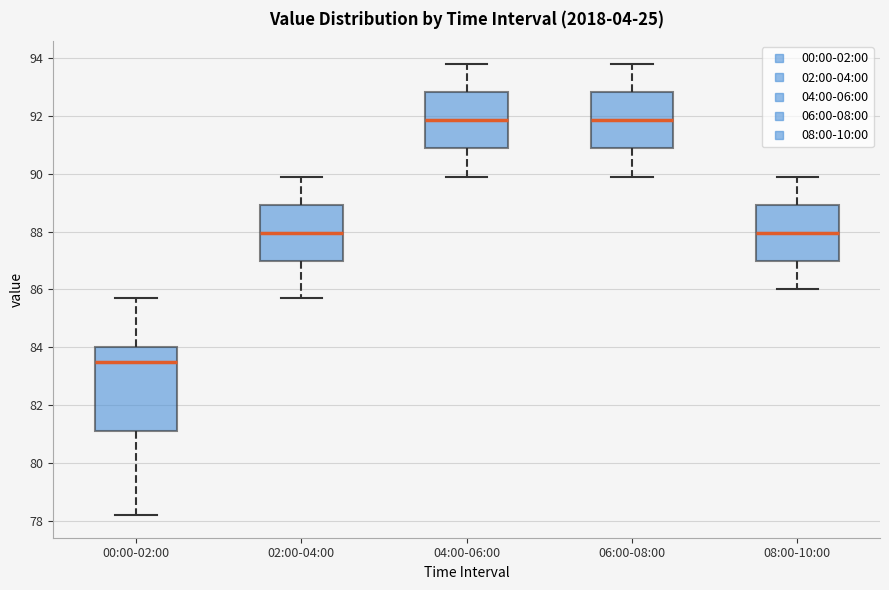

Where is the lower edge of the box for 00:00-02:00 on the y-axis? The values are not printed on the chart, so give them approximately, as read against the axis.

81.2